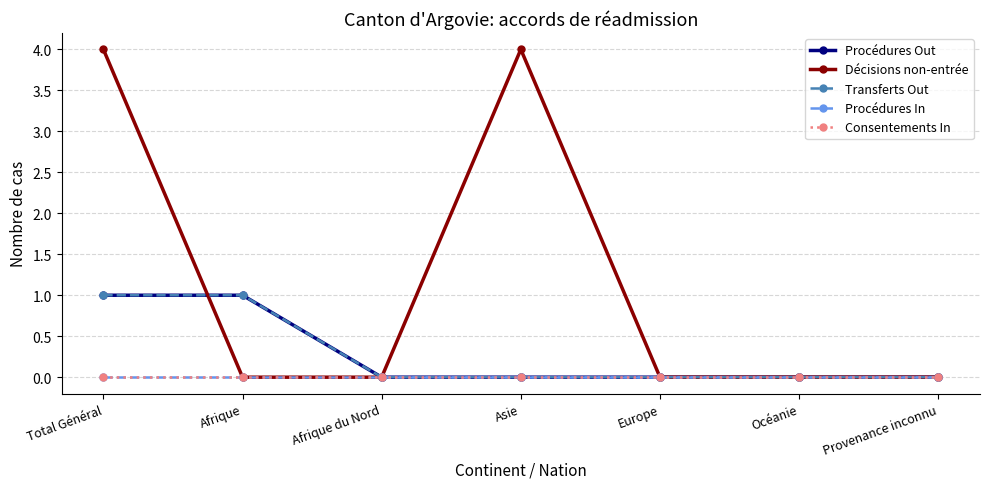

Between Total Général and Provenance inconnu, which series saw the biggest shift?

Décisions non-entrée